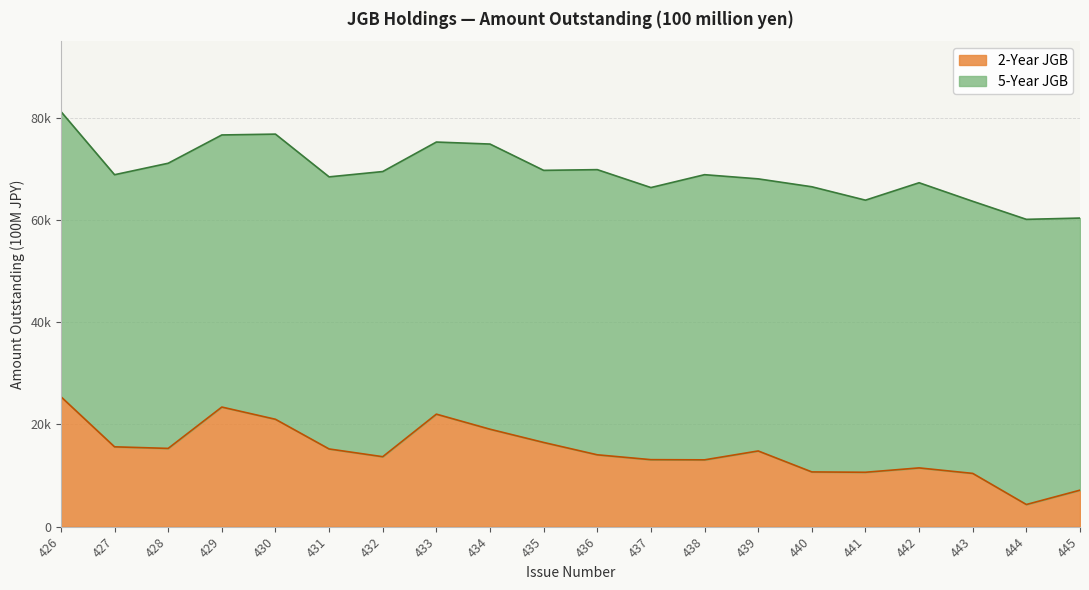

Between 430 and 427, which is larger?

430